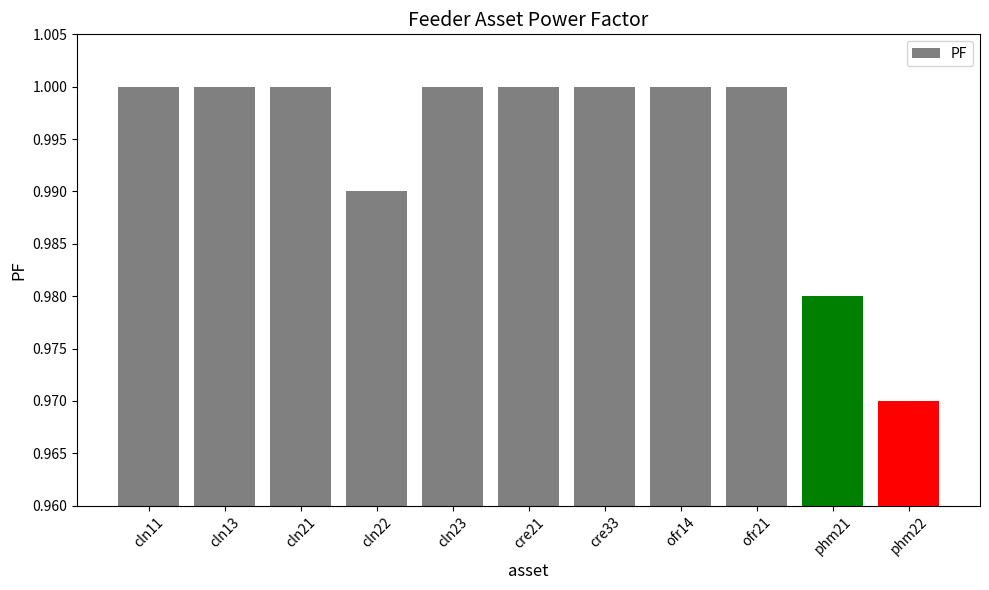

What is the label of the 4th bar from the right?

ofr14